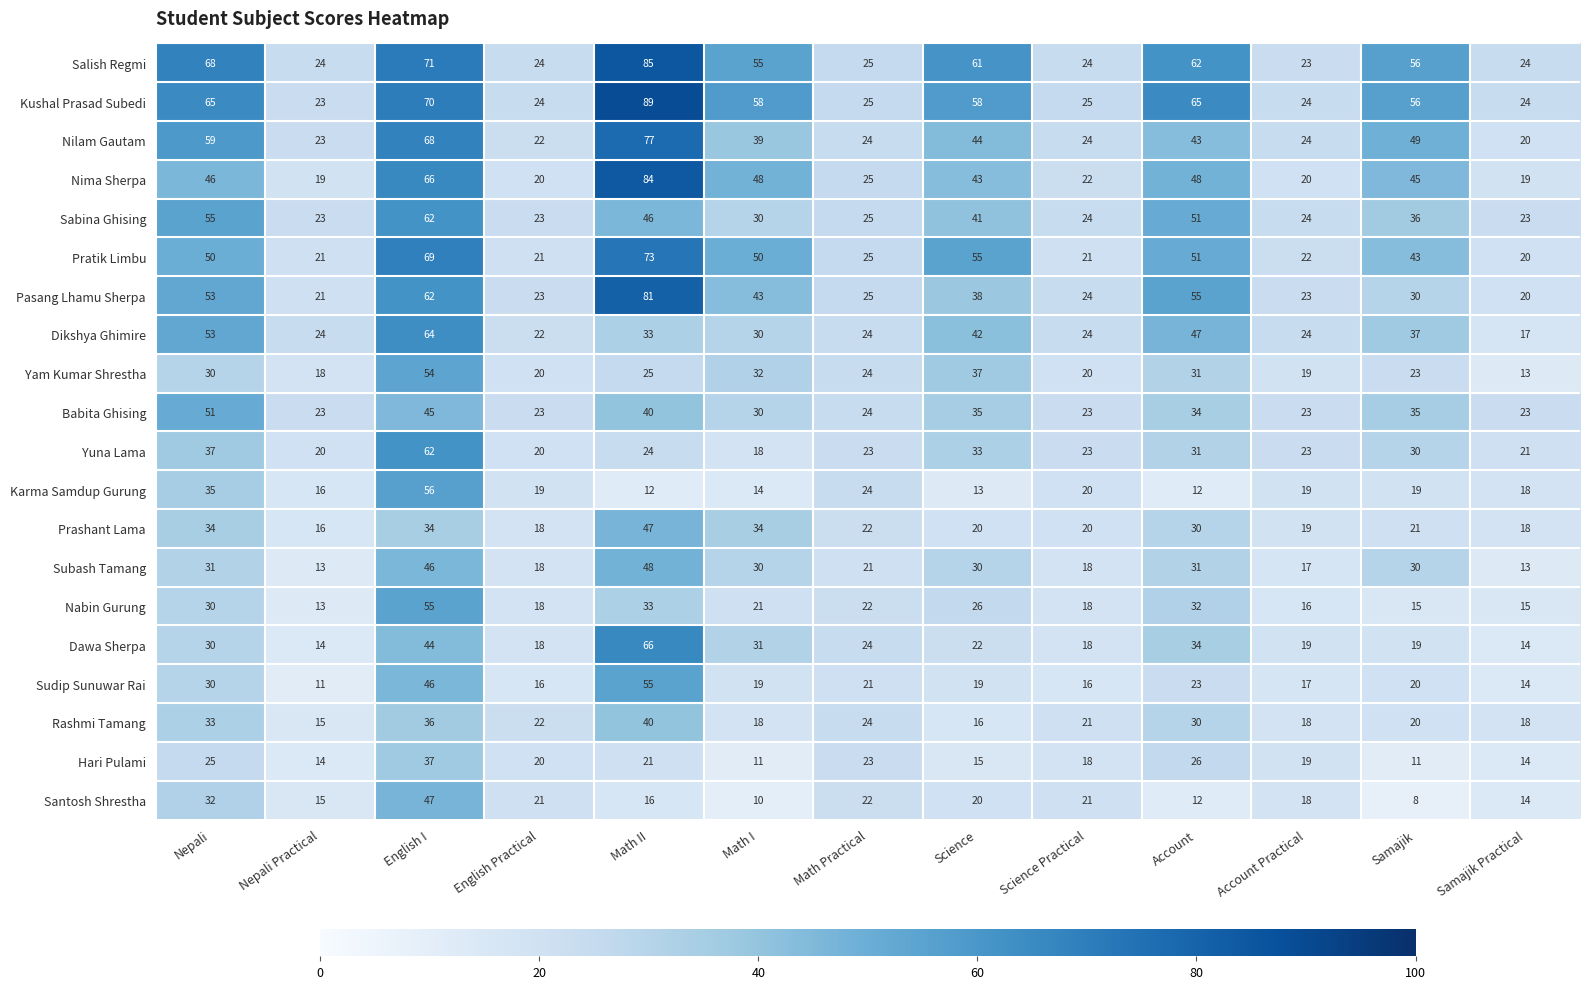

What is the spread (max minus min) of values at Nepali Practical?

13